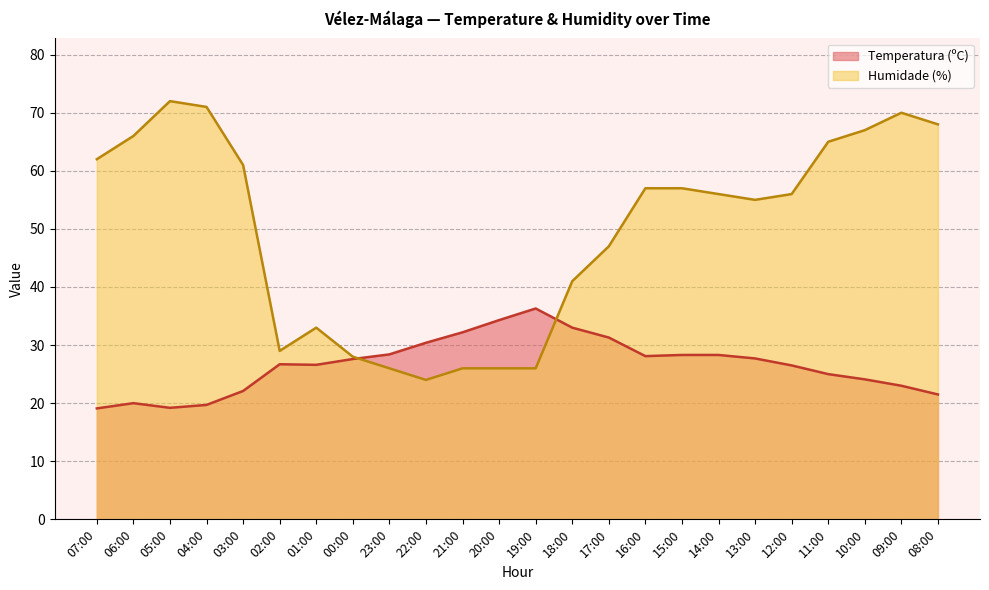

Between 14:00 and 13:00, which is larger?

14:00